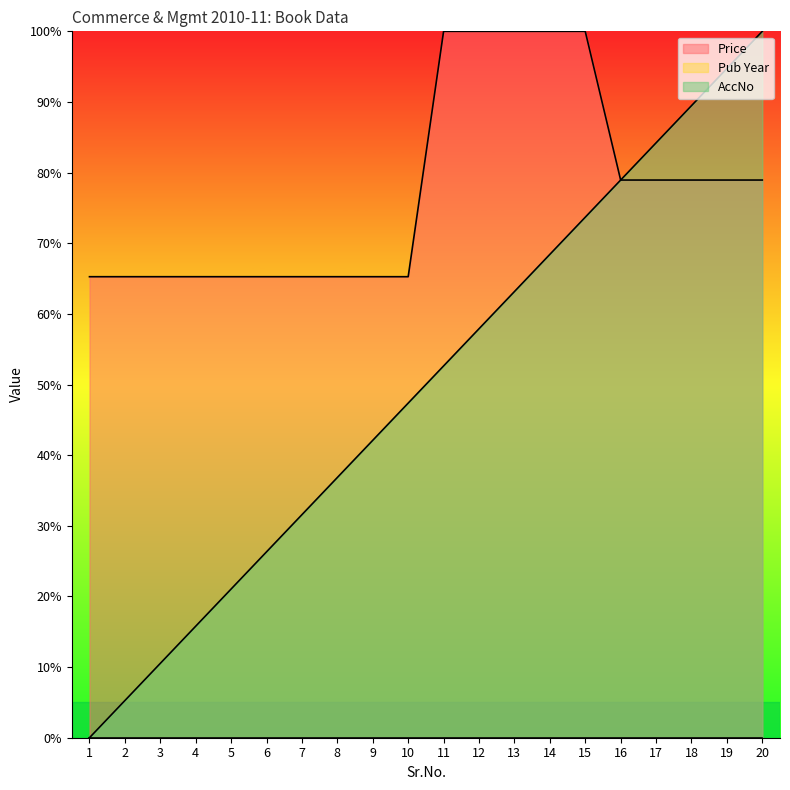

Which label corresponds to the largest value in the chart?

11